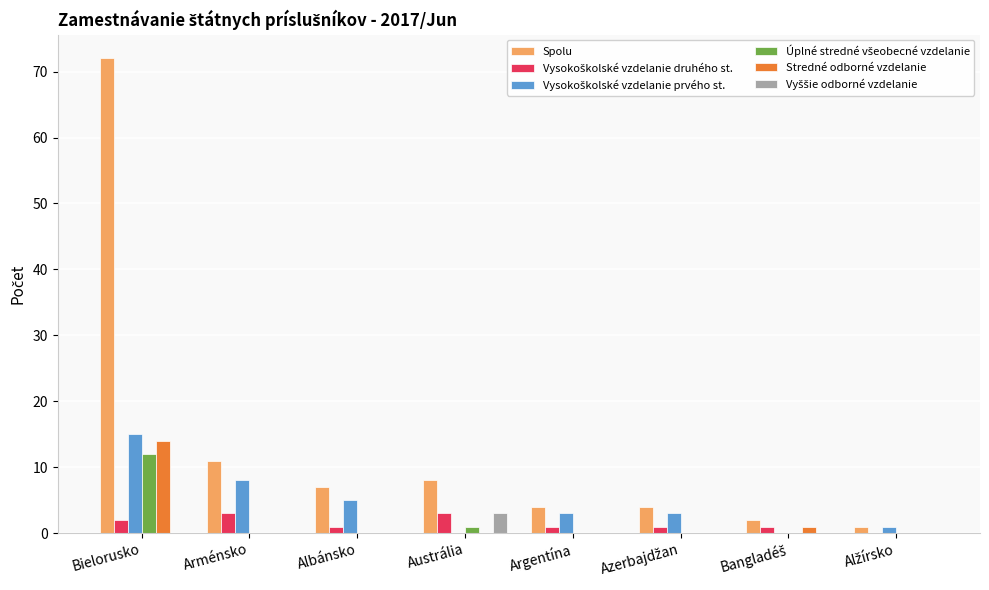

At which label is Spolu closest to 36?

Arménsko